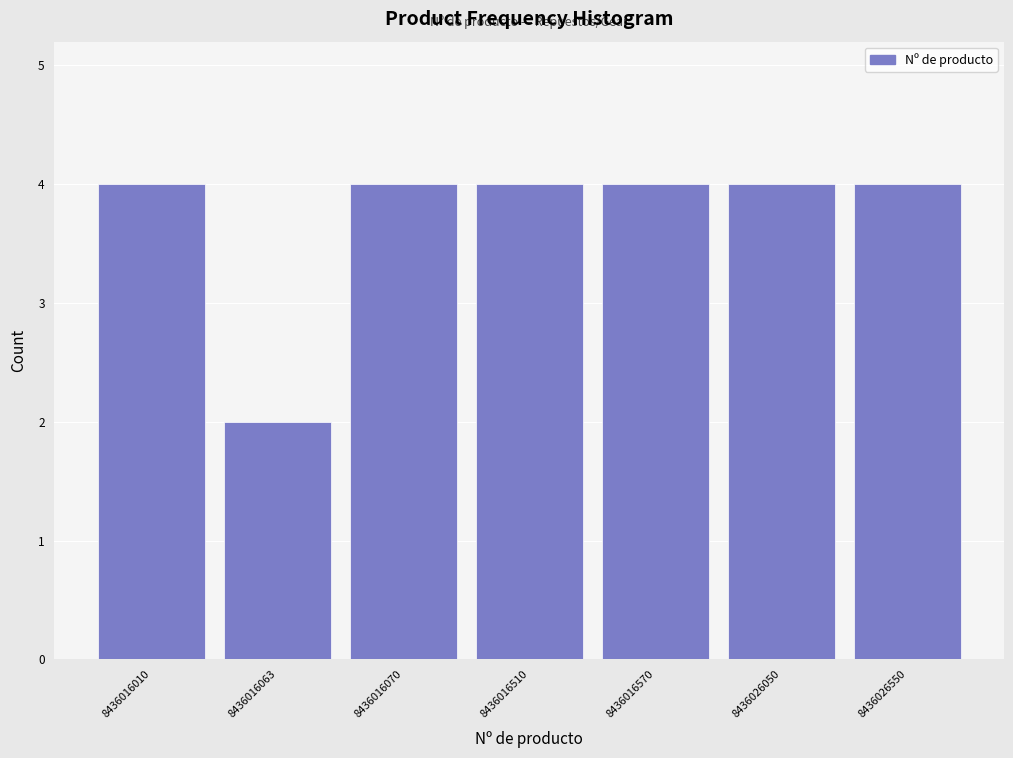

Reading left to right, transcribe all the data shown in this chart.

4	2	4	4	4	4	4